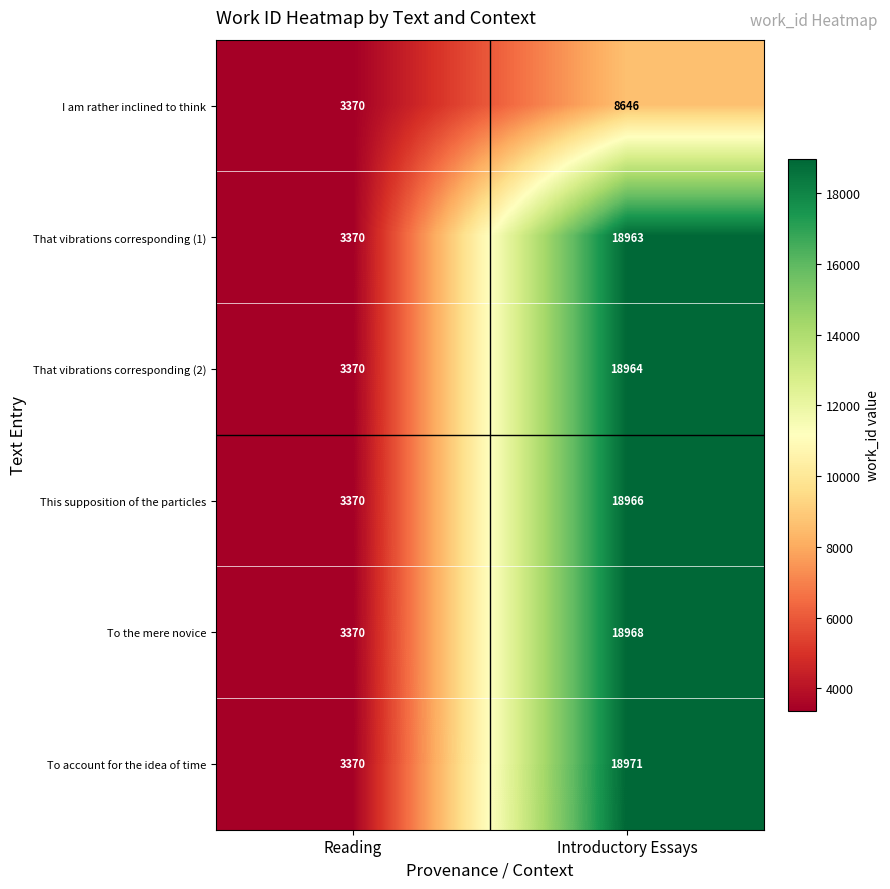

What is the highest value of the I am rather inclined to think series?

8646